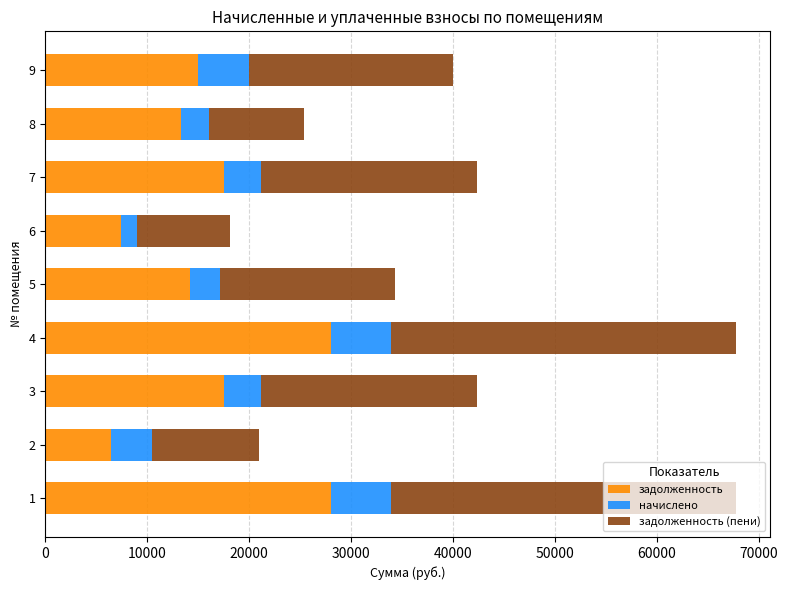

Read the задолженность value at 6.

7471.3